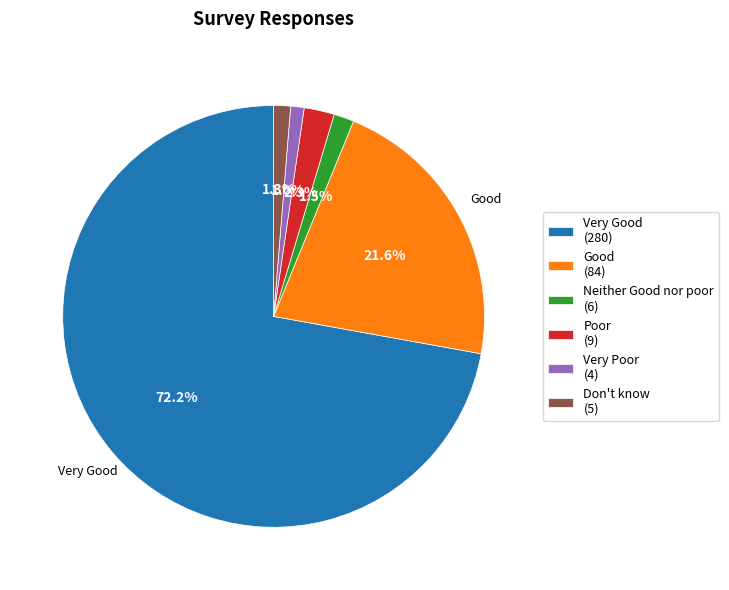

Which has a higher value, Very Poor or Poor?

Poor